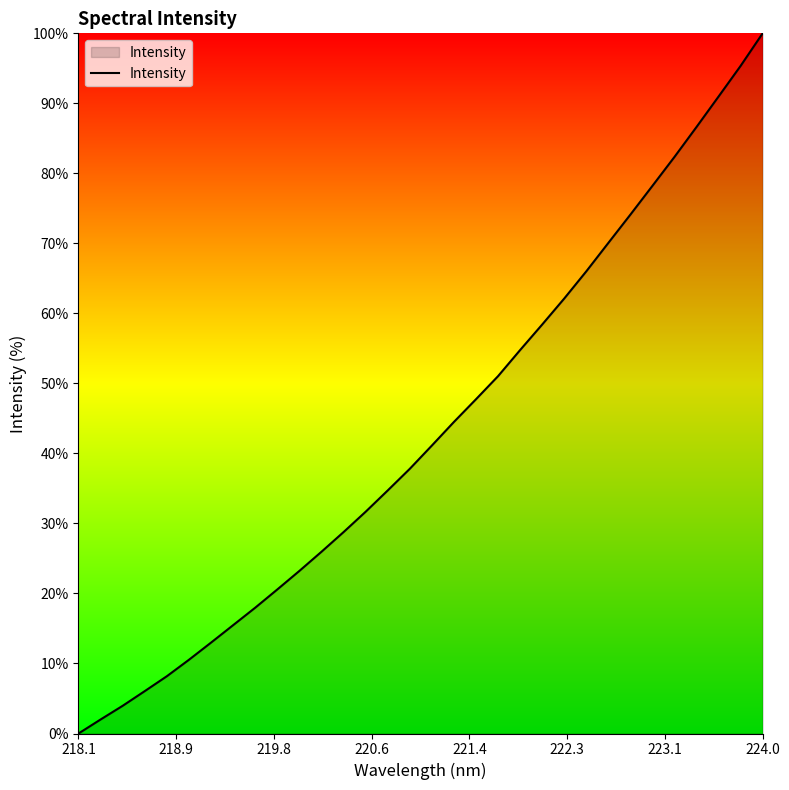

Reading left to right, transcribe all the data shown in this chart.

0.0	2.0	4.0	6.1	8.2	10.5	13.0	15.5	18.0	20.6	23.2	26.0	28.8	31.7	34.7	37.8	41.1	44.5	47.7	51.0	54.8	58.4	62.1	66.0	70.1	74.1	78.2	82.3	86.6	91.0	95.3	100.0